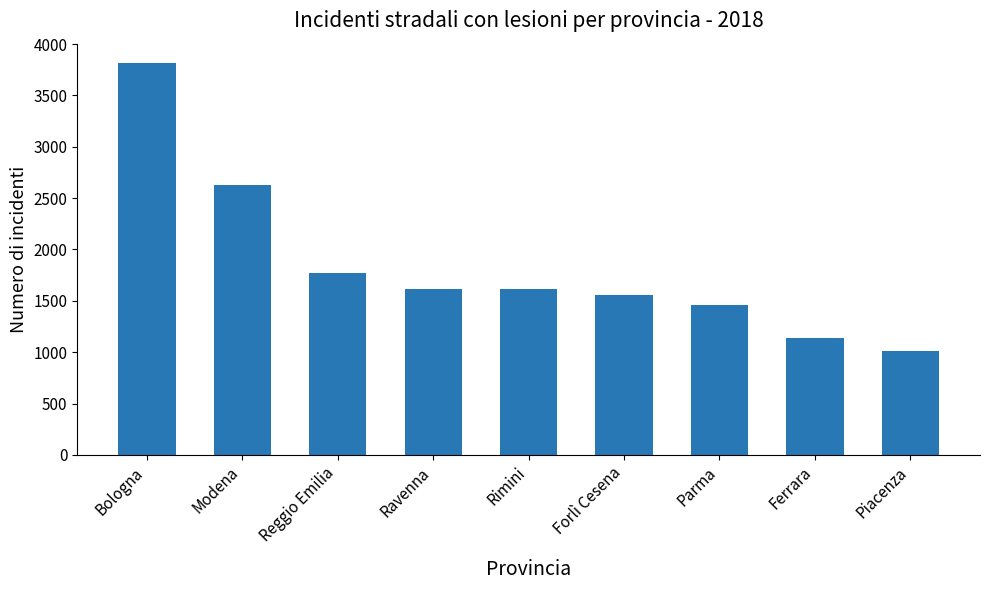

Which category has the highest value across all series?

Bologna